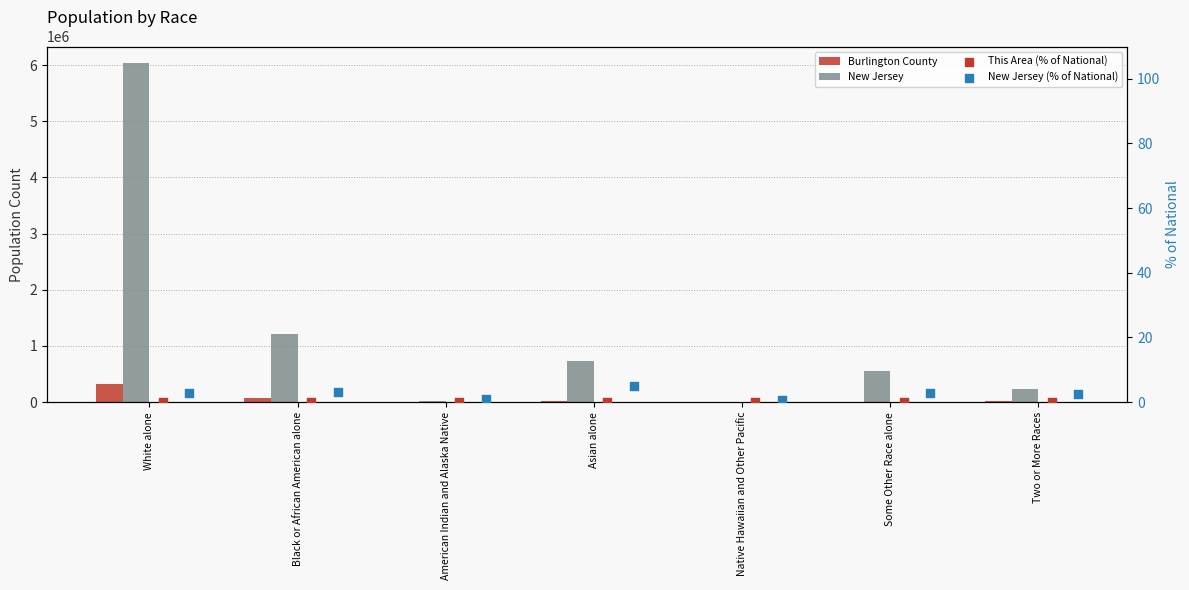

What is the total value across all series at Native Hawaiian and Other Pacific?

3262.6